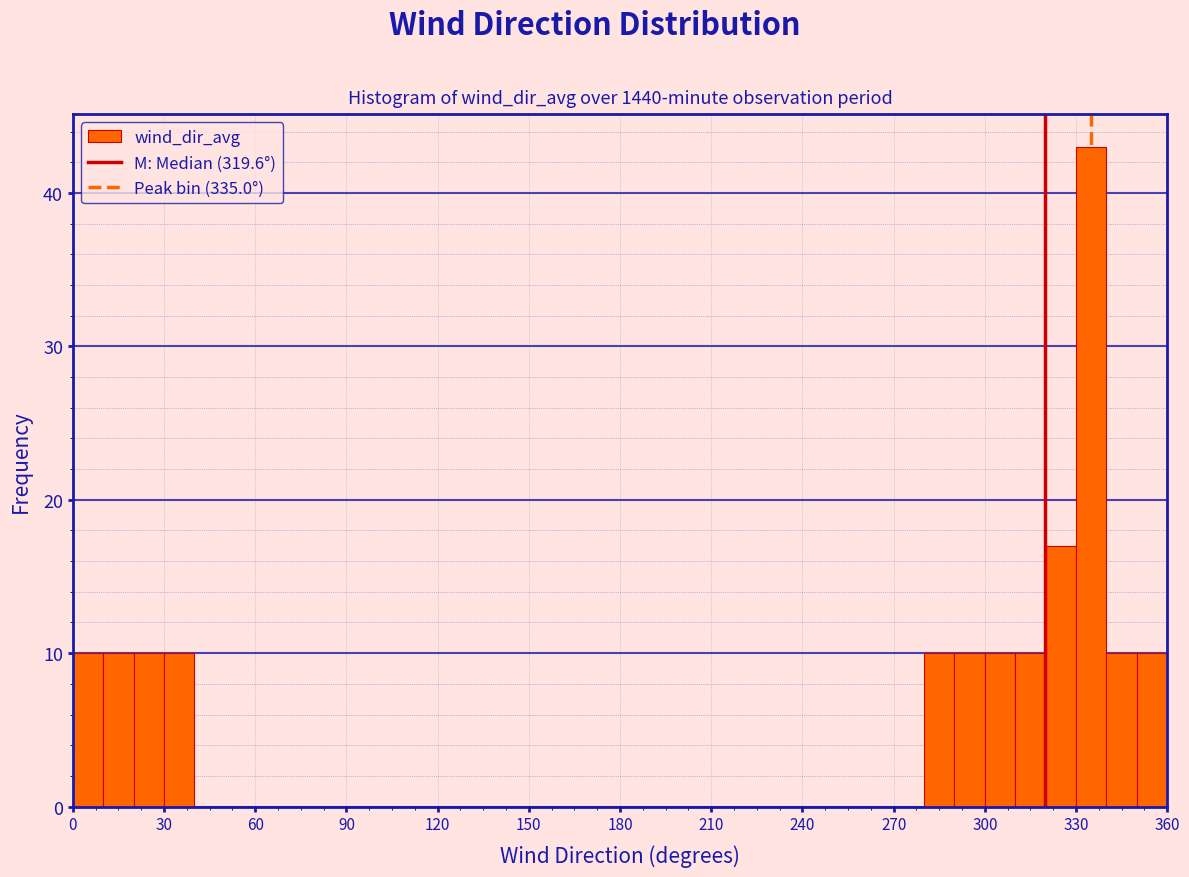

Around what value on the x-axis is the tallest bar? Give the approximate position of its centre, as read against the axis.

335